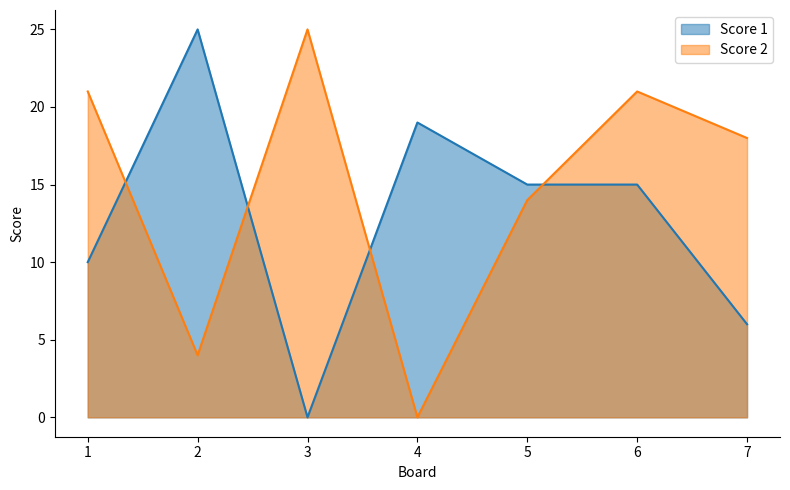

How many intersections are there between Score 2 and Score 1?

4